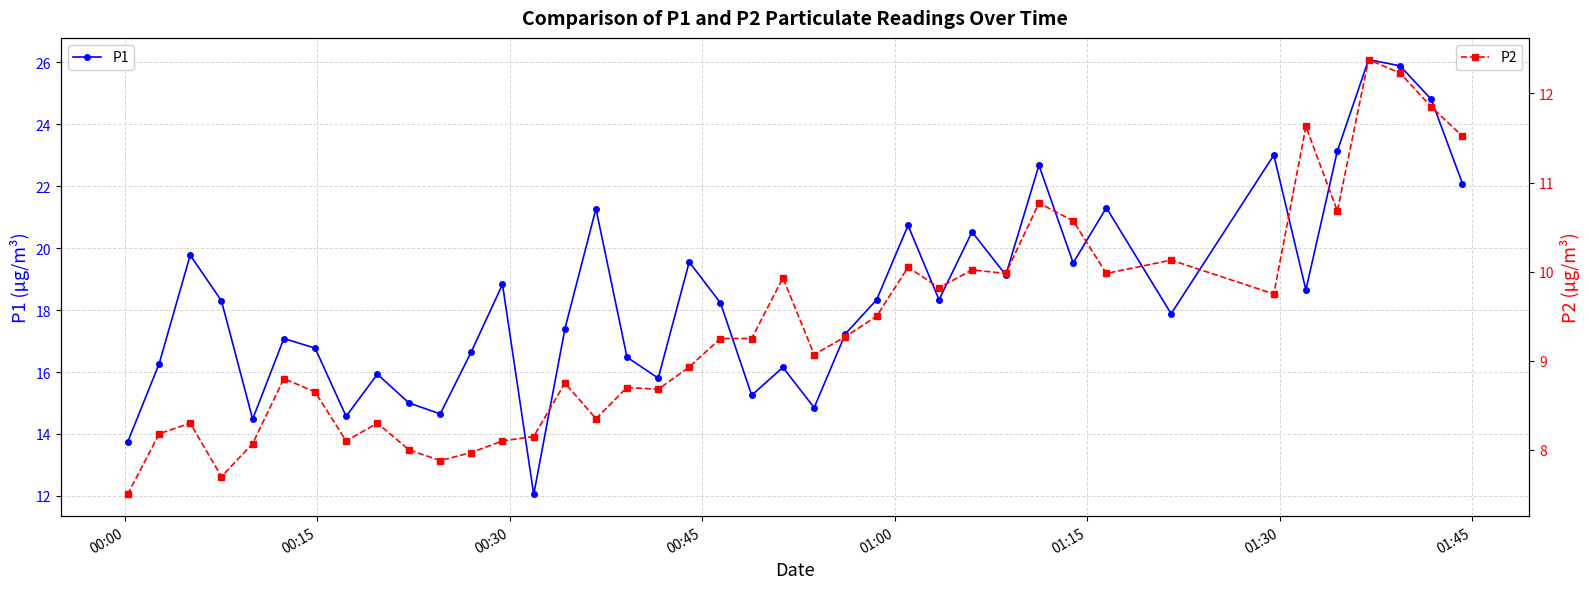

Reading right to left, extract all data points from this chart.

P1: 22.1	24.8	25.9	26.1	23.1	18.6	23.0	17.9	21.3	19.5	22.7	19.1	20.5	18.3	20.7	18.3	17.2	14.8	16.1	15.2	18.2	19.6	15.8	16.5	21.3	17.4	12.1	18.8	16.6	14.7	15.0	15.9	14.6	16.8	17.1	14.5	18.3	19.8	16.3	13.7
P2: 11.5	11.8	12.2	12.4	10.7	11.6	9.8	10.1	10.0	10.6	10.8	10.0	10.0	9.8	10.1	9.5	9.3	9.1	9.9	9.2	9.2	8.9	8.7	8.7	8.3	8.8	8.2	8.1	8.0	7.9	8.0	8.3	8.1	8.7	8.8	8.1	7.7	8.3	8.2	7.5